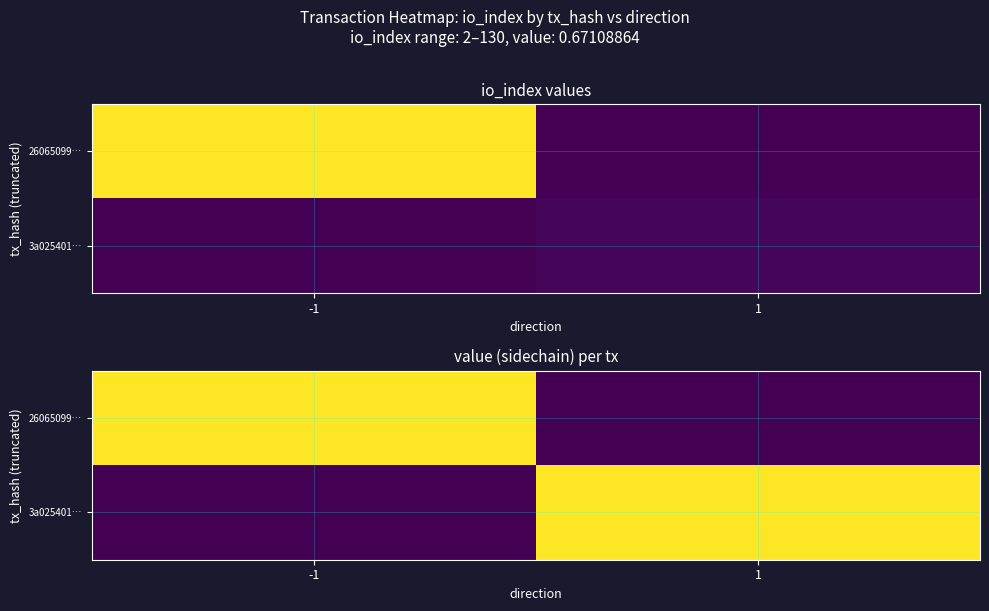

How many 3a025401… values are between 0 and 1?

2